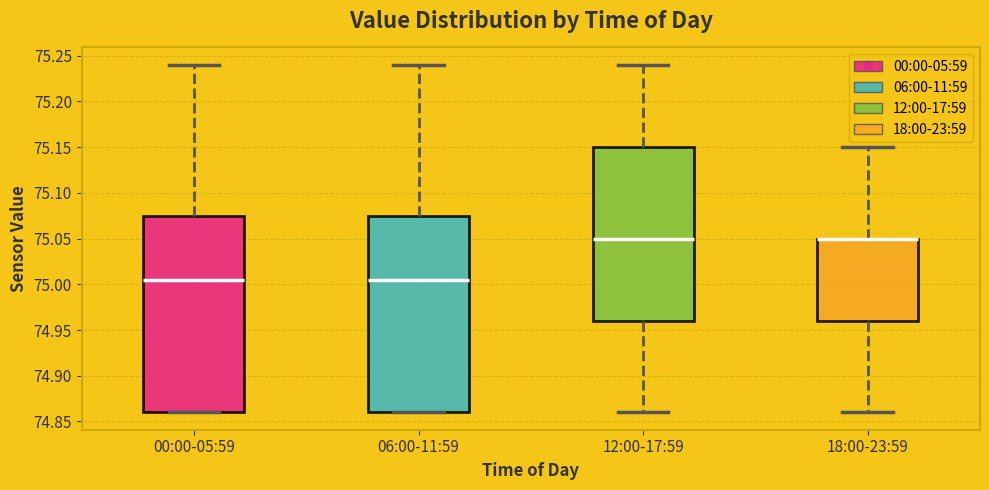

Reading left to right, read every box against the y-axis: the position of its median line, the range the box covers, and the ends of its whiskers. The values are not printed on the chart, so give them approximately, as read against the axis.

00:00-05:59: median 75.005, box 74.860 to 75.075, whiskers 74.860 to 75.240
06:00-11:59: median 75.005, box 74.860 to 75.075, whiskers 74.860 to 75.240
12:00-17:59: median 75.050, box 74.960 to 75.150, whiskers 74.860 to 75.240
18:00-23:59: median 75.050 (drawn on the box's upper edge), box 74.960 to 75.050, whiskers 74.860 to 75.150